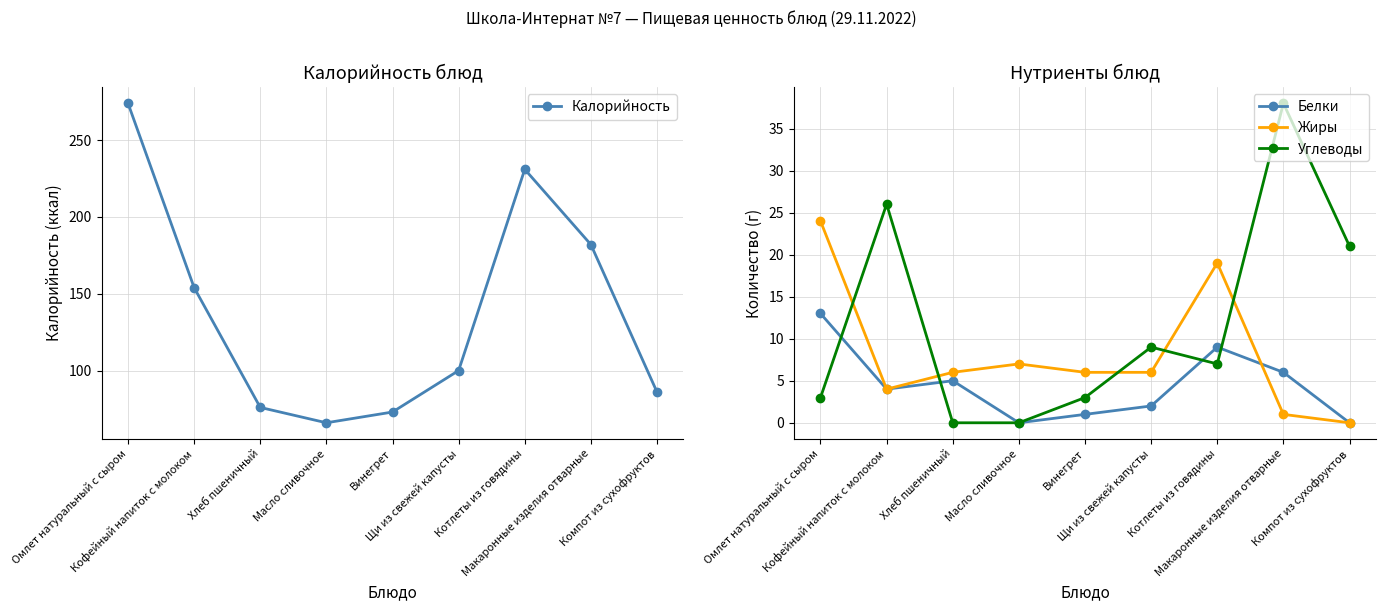

Which has a higher value, Компот из сухофруктов or Котлеты из говядины?

Котлеты из говядины